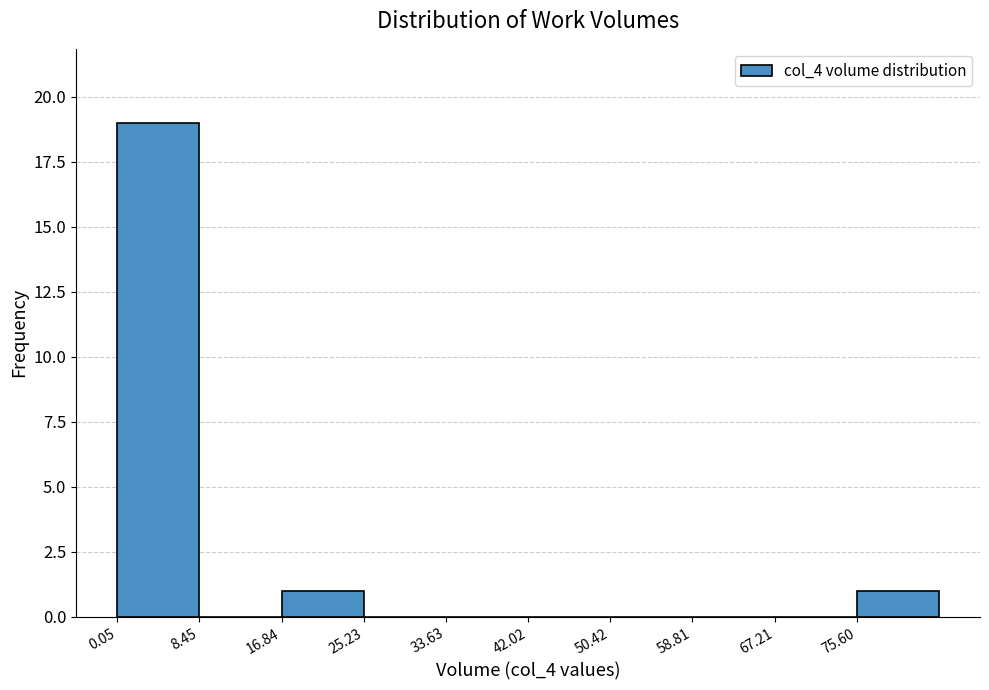

Reading left to right, extract all data points from this chart.

0.05=19	8.45=0	16.84=1	25.23=0	33.63=0	42.02=0	50.42=0	58.81=0	67.21=0	75.60=1